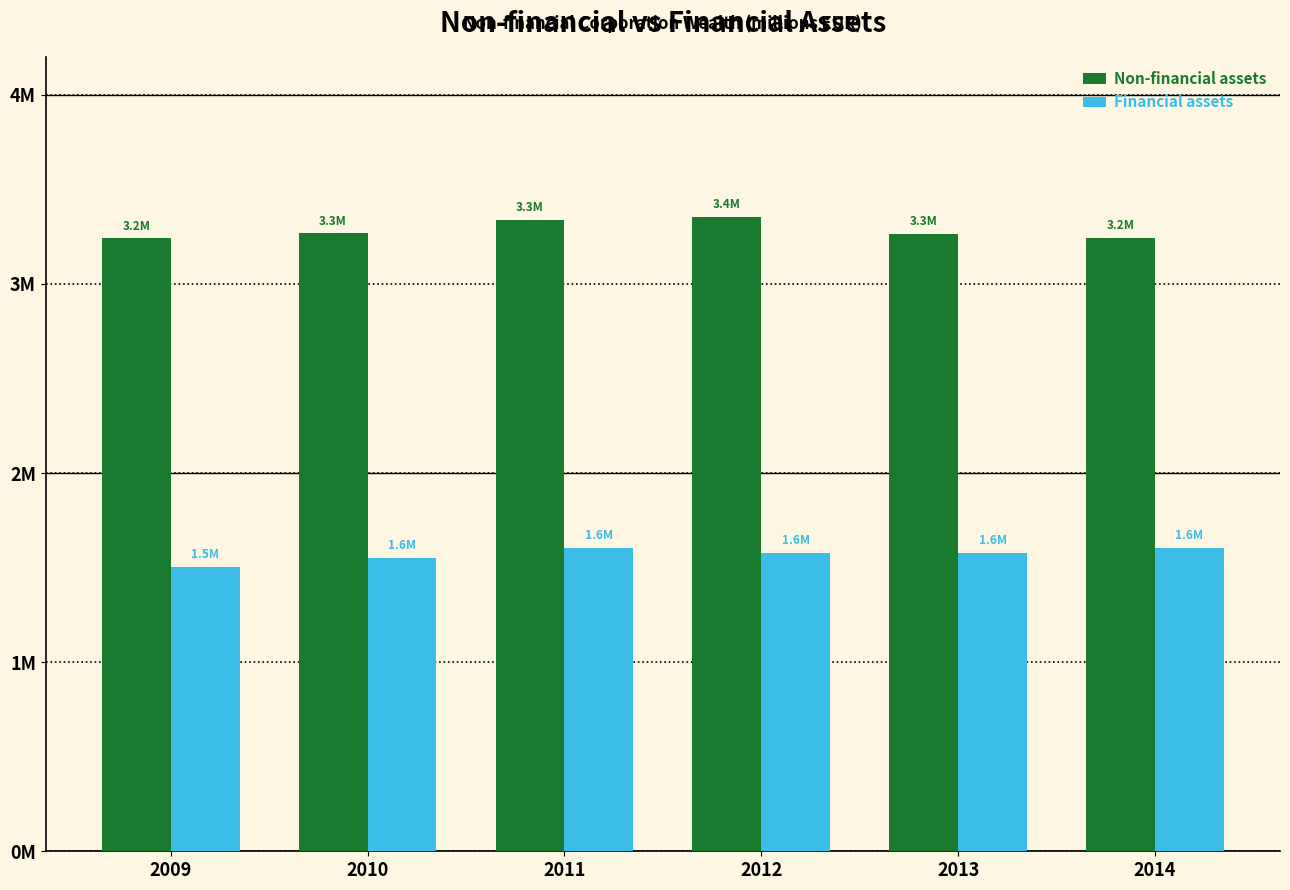

What is the total value across all series at 2010?

4818597.7